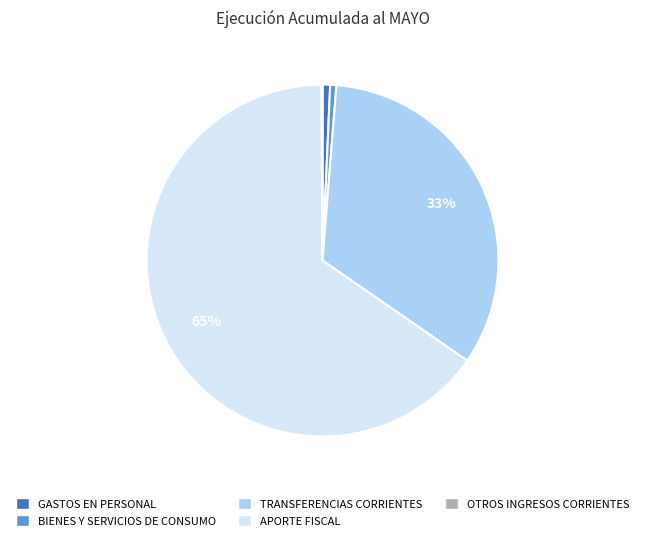

True or false: BIENES Y SERVICIOS DE CONSUMO accounts for 1% of the total.

True